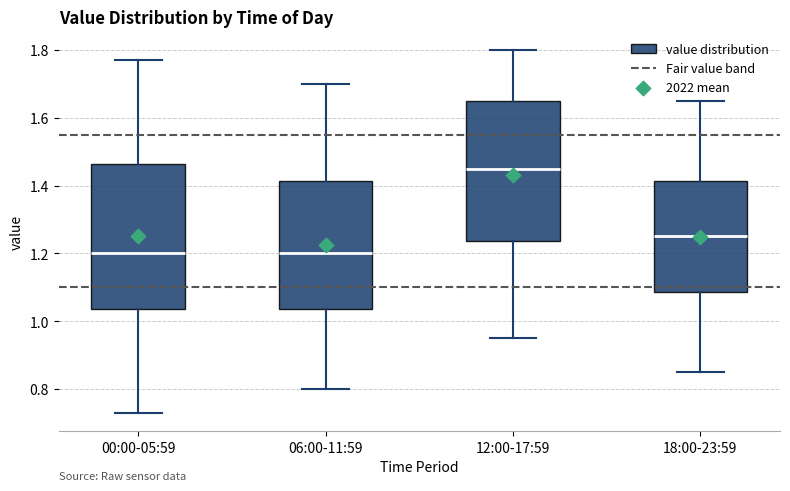

Reading left to right, transcribe this box plot: for each box, give where its median line is, the range the box spans, and where its two whiskers end, as read against the y-axis. The values are not printed on the chart, so give them approximately, as read against the axis.

00:00-05:59: median 1.20, box 1.04 to 1.46, whiskers 0.74 to 1.78
06:00-11:59: median 1.20, box 1.04 to 1.42, whiskers 0.80 to 1.70
12:00-17:59: median 1.46, box 1.24 to 1.66, whiskers 0.96 to 1.80
18:00-23:59: median 1.26, box 1.08 to 1.42, whiskers 0.86 to 1.66